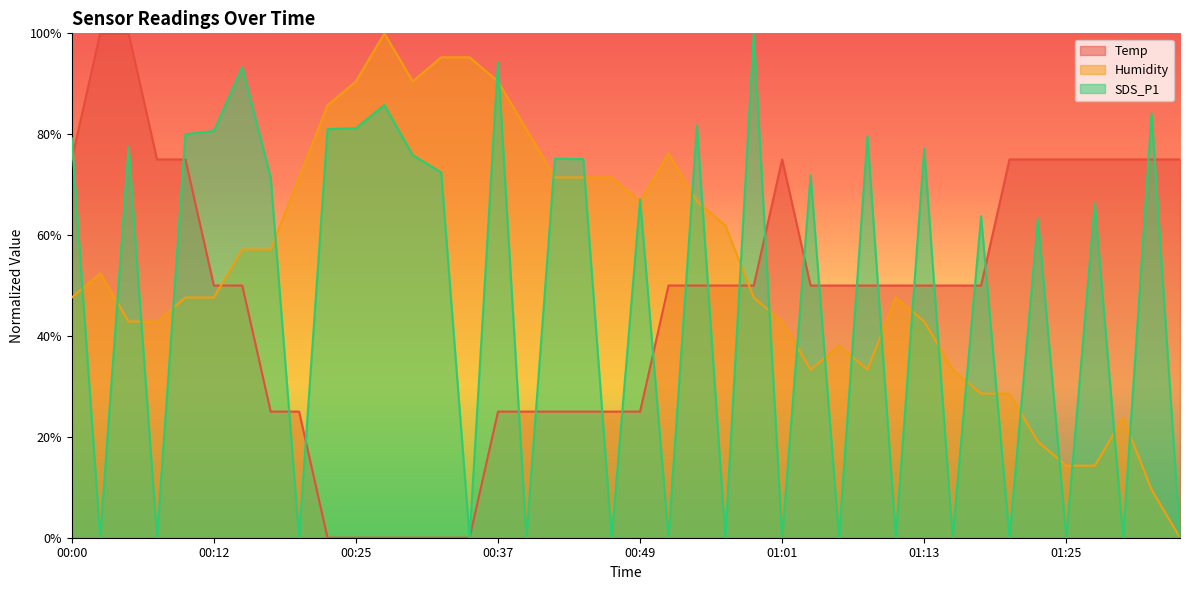

What is the difference between the maximum and second lowest values in the Humidity series?

90.5